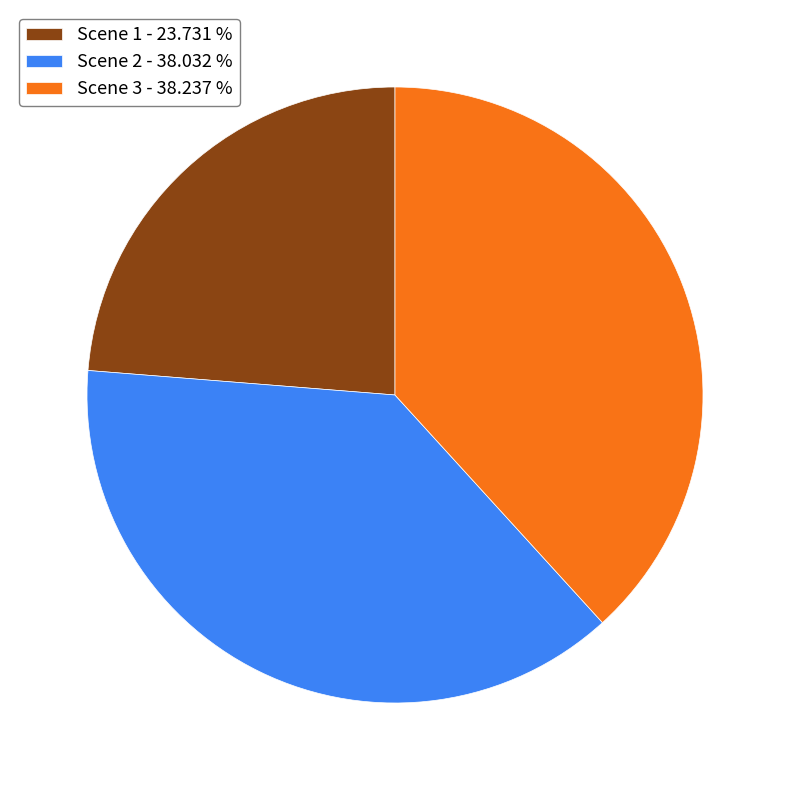

How many segments does this pie chart have?

3